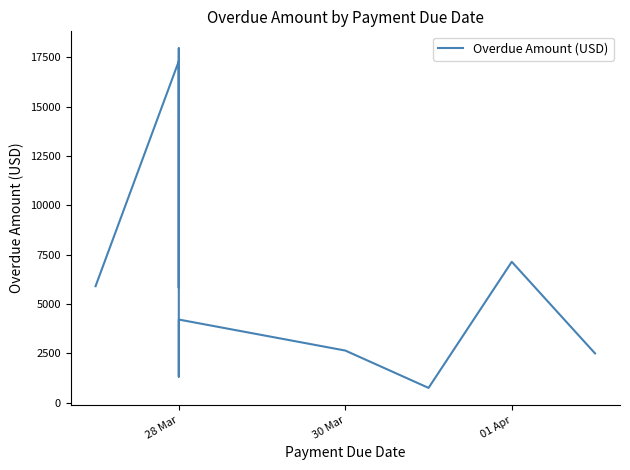

What is the maximum value shown in the chart?

17953.0